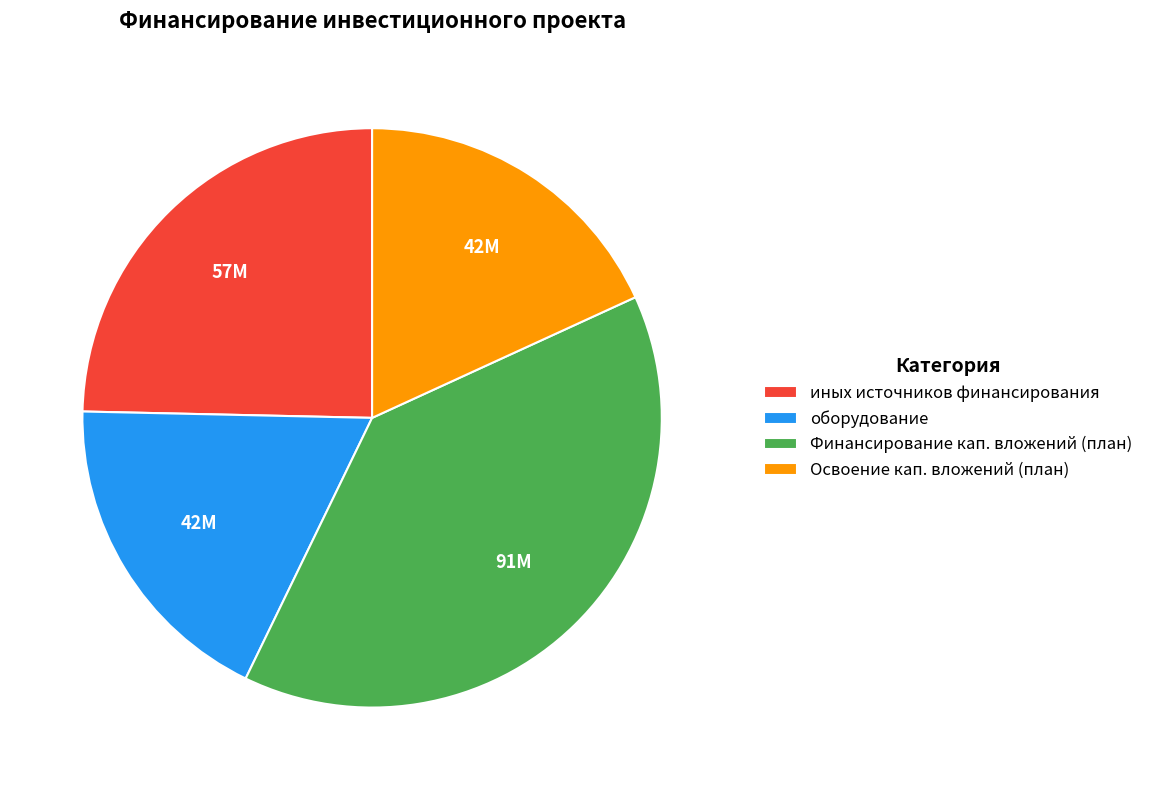

Do Освоение кап. вложений (план) and иных источников финансирования together represent more than half of the pie?

No